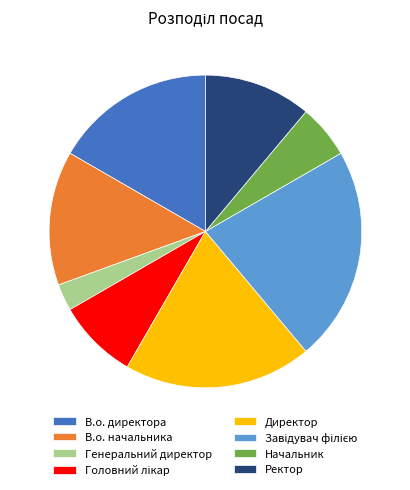

What is the smallest slice in the pie chart?

Генеральний директор